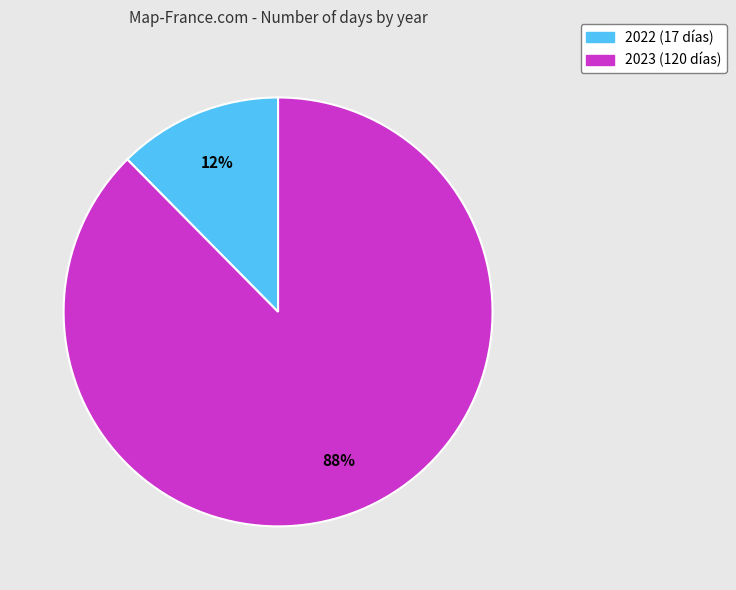

Is it true that 2023 is 99% of the pie?

False